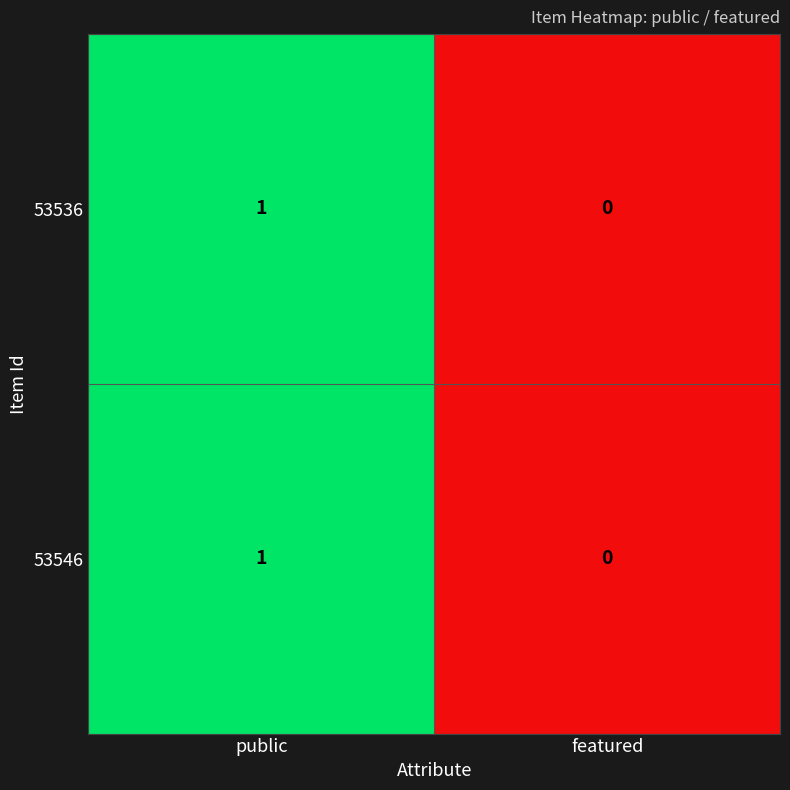

Rank the categories by 53536 value from lowest to highest.

featured, public